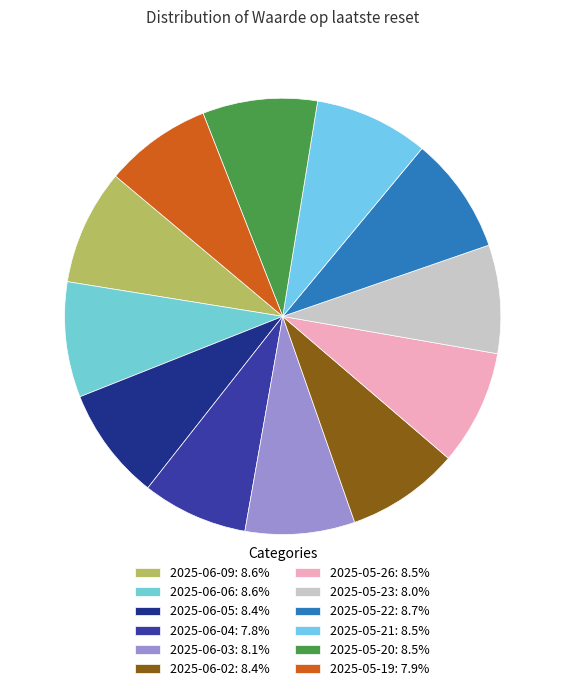

To the nearest percent, what is the combined percentage of 2025-05-23 and 2025-05-22?

17%